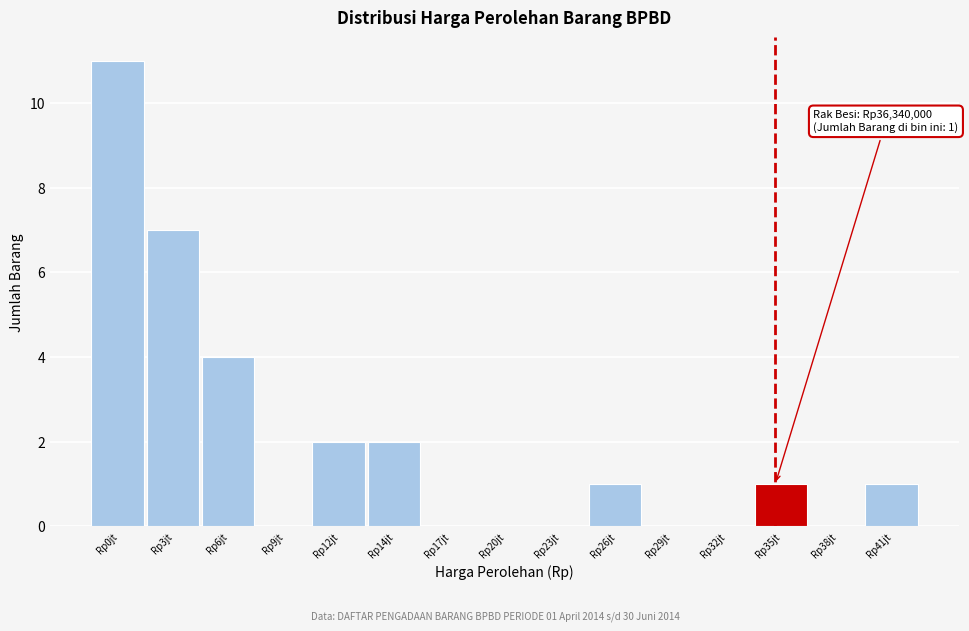

Reading left to right, extract all data points from this chart.

Rp0jt=11	Rp3jt=7	Rp6jt=4	Rp9jt=0	Rp12jt=2	Rp14jt=2	Rp17jt=0	Rp20jt=0	Rp23jt=0	Rp26jt=1	Rp29jt=0	Rp32jt=0	Rp35jt=1	Rp38jt=0	Rp41jt=1